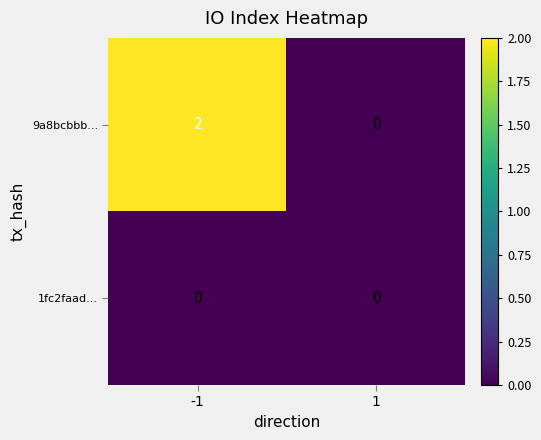

How many categories are shown in the chart?

2